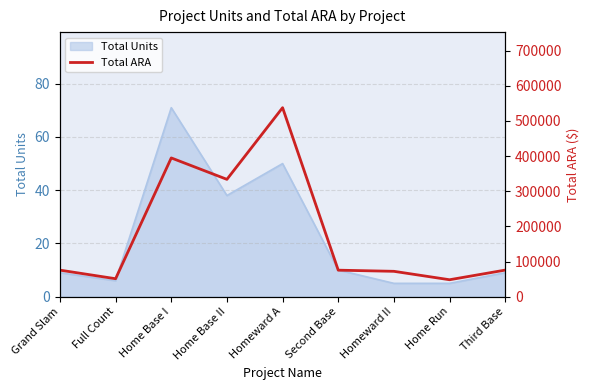

Between Grand Slam and Third Base, which is larger?

Third Base